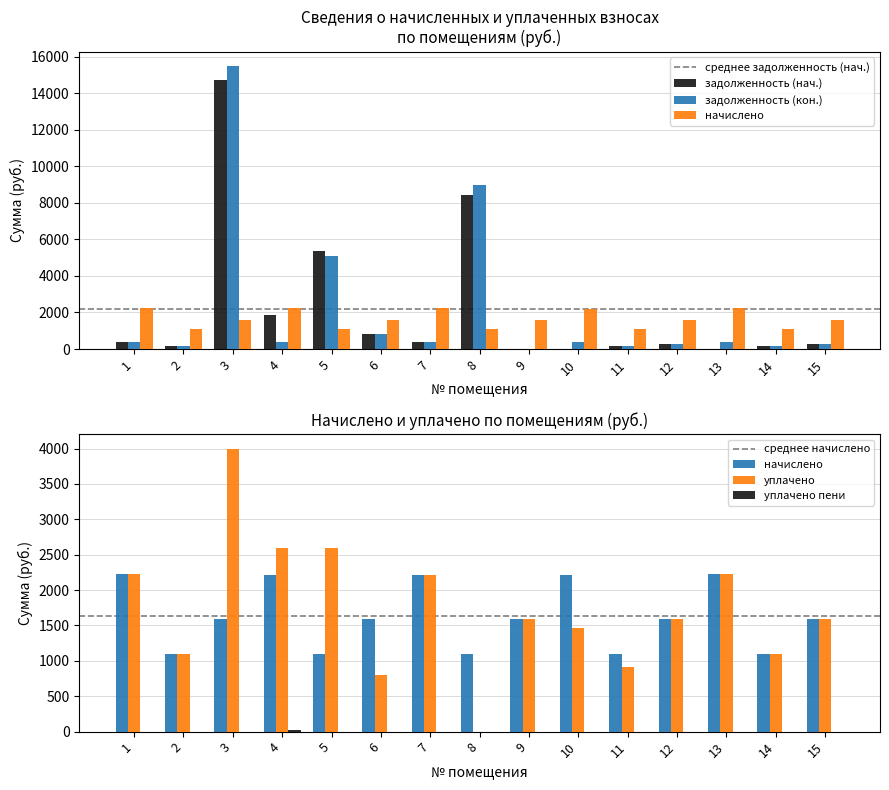

At 15, list the series in order from largest to smallest.

начислено, задолженность (нач.), задолженность (кон.)